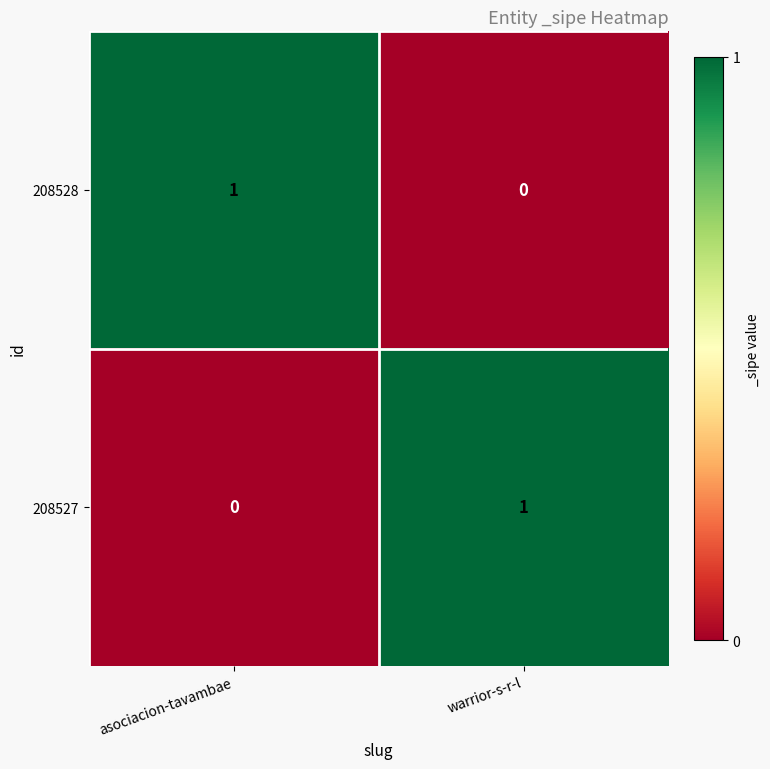

What is the difference between the highest and lowest values at warrior-s-r-l?

1